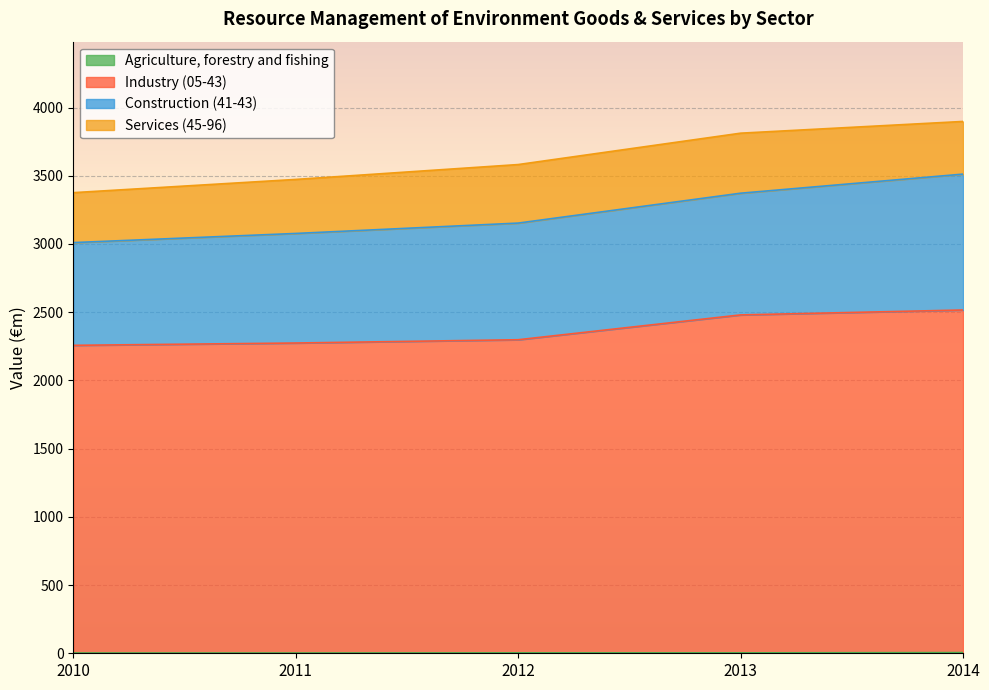

What is the difference between the Industry (05-43) values at 2011 and 2012?

24